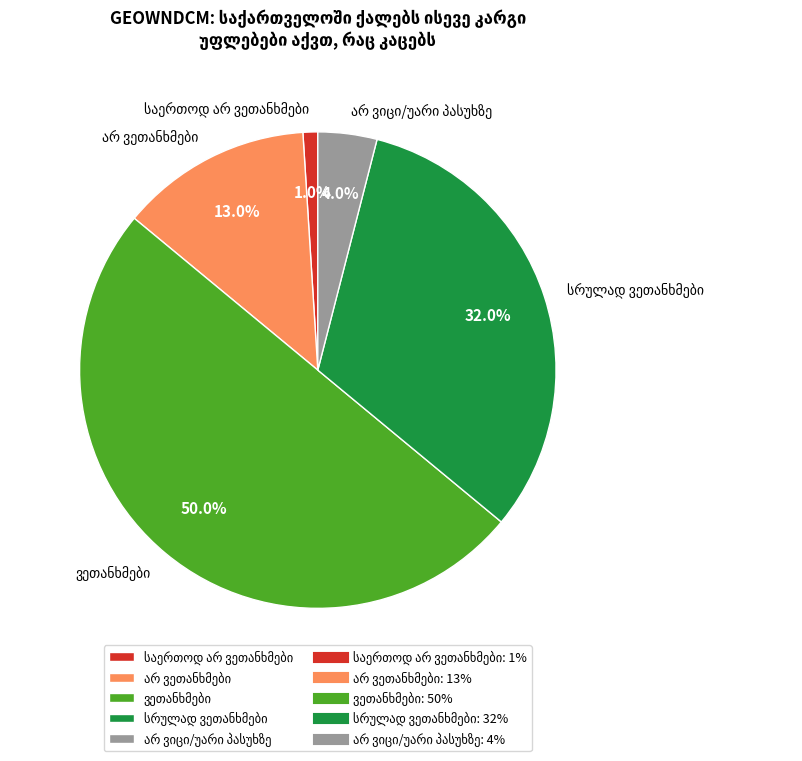

To the nearest percent, what is the combined percentage of არ ვიცი/უარი პასუხზე and სრულად ვეთანხმები?

36%